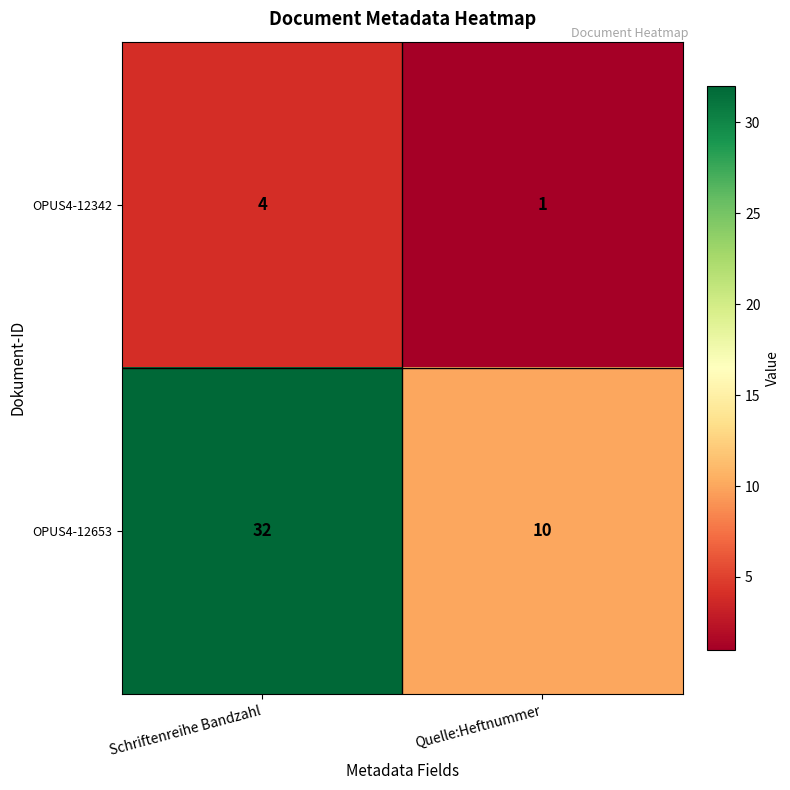

At Quelle:Heftnummer, list the series in order from smallest to largest.

OPUS4-12342, OPUS4-12653